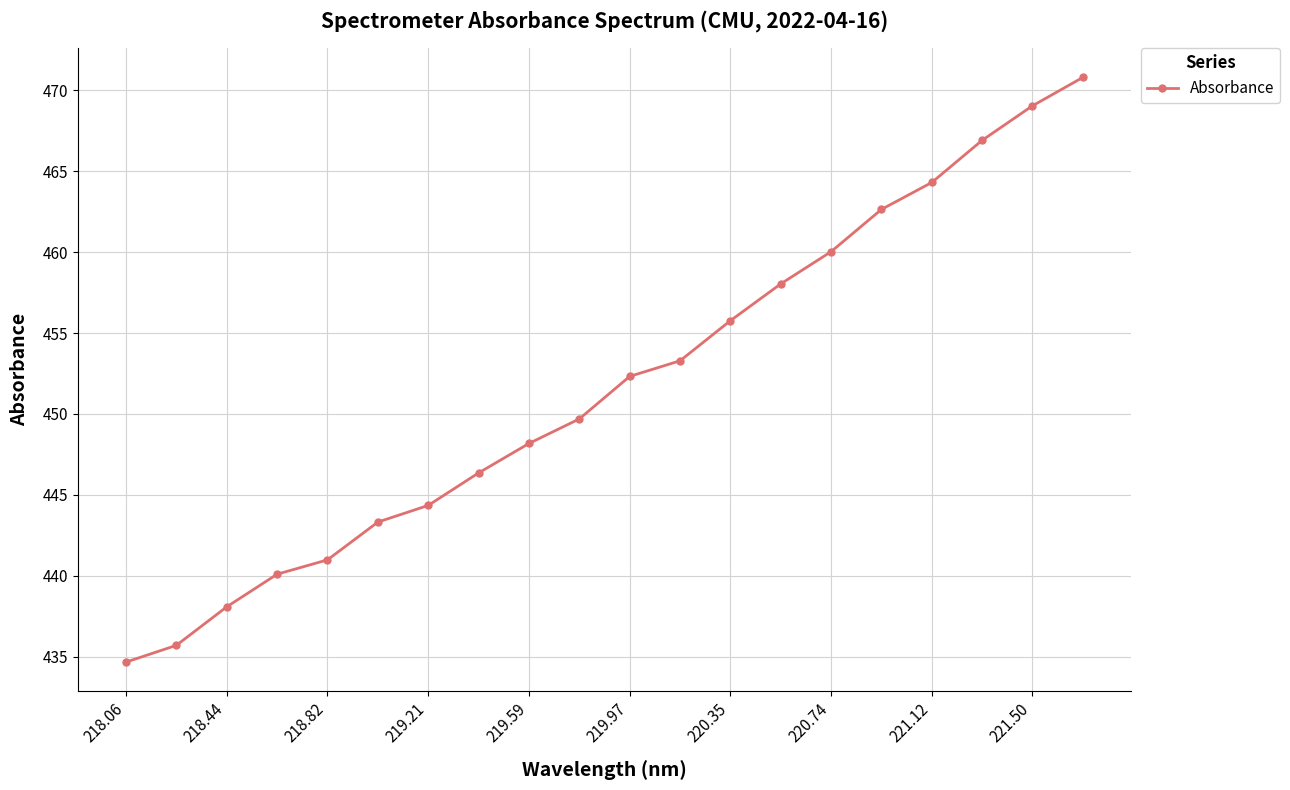

What is the value of the 16th point from the left?

462.6